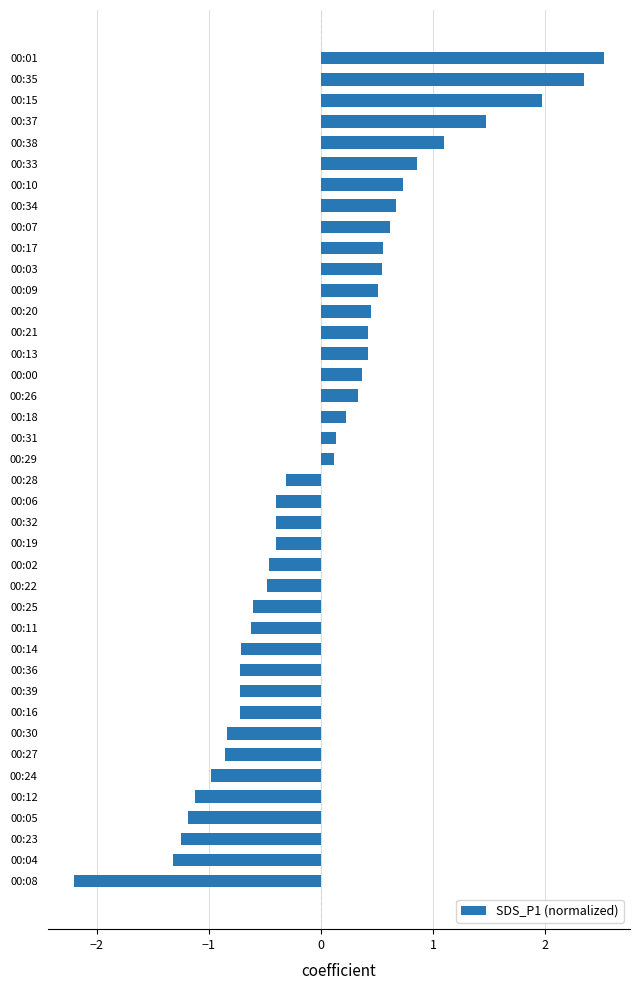

What is the change in value from 00:17 to 00:10?

+0.2